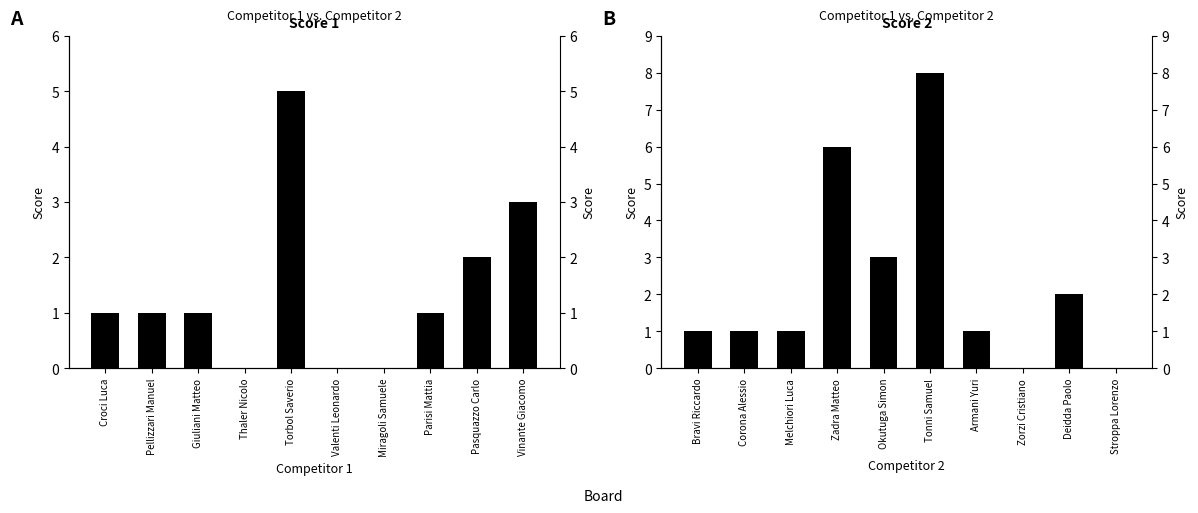

At which category is the sum across all series the highest?

Torbol Saverio